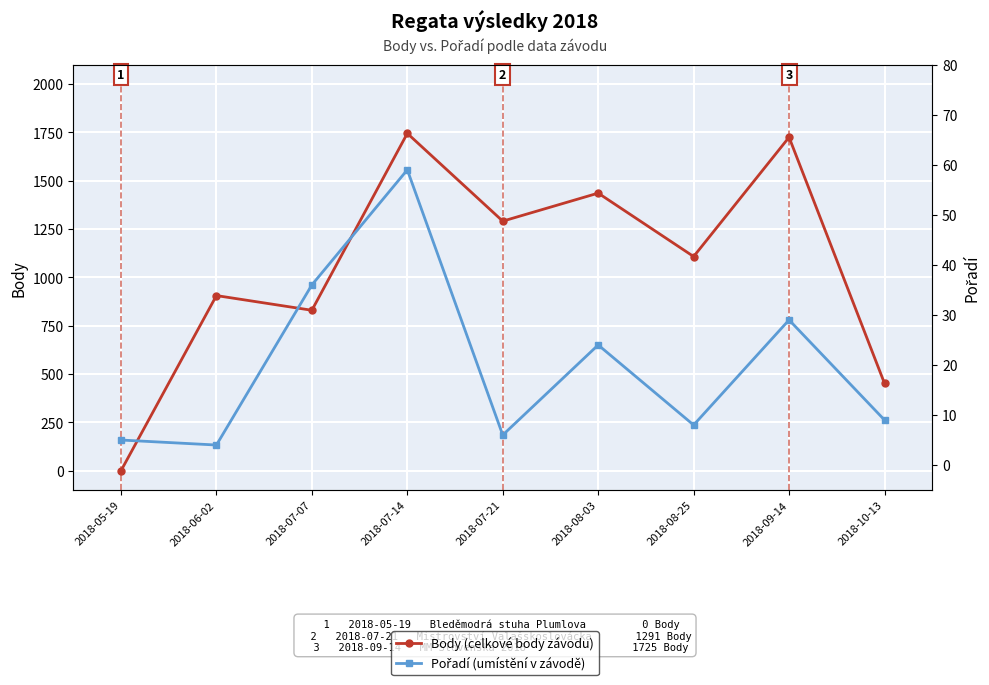

Reading left to right, what are all the values shown in this chart?

Body: 0	906	830	1745	1291	1436	1108	1725	452
Pořadí: 5	4	36	59	6	24	8	29	9